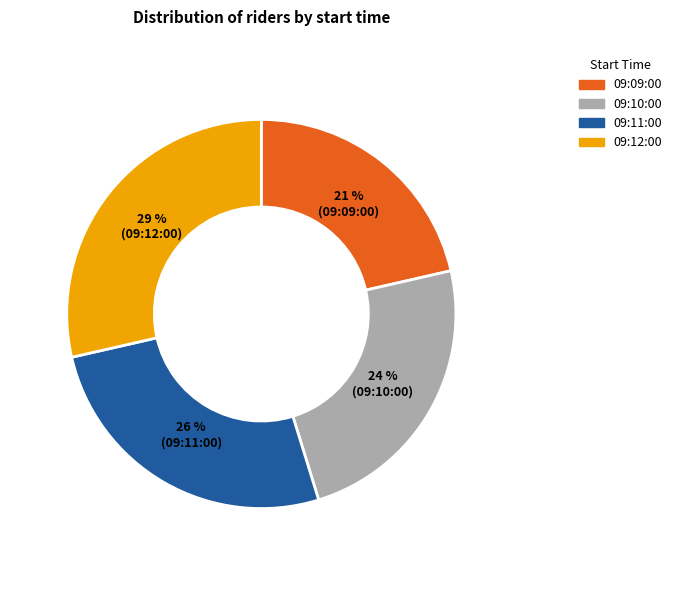

How many segments does this pie chart have?

4